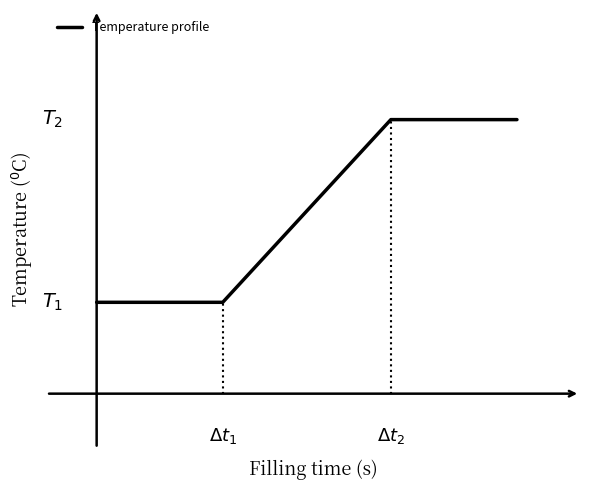

Does the chart display data point markers on the line(s)?

No